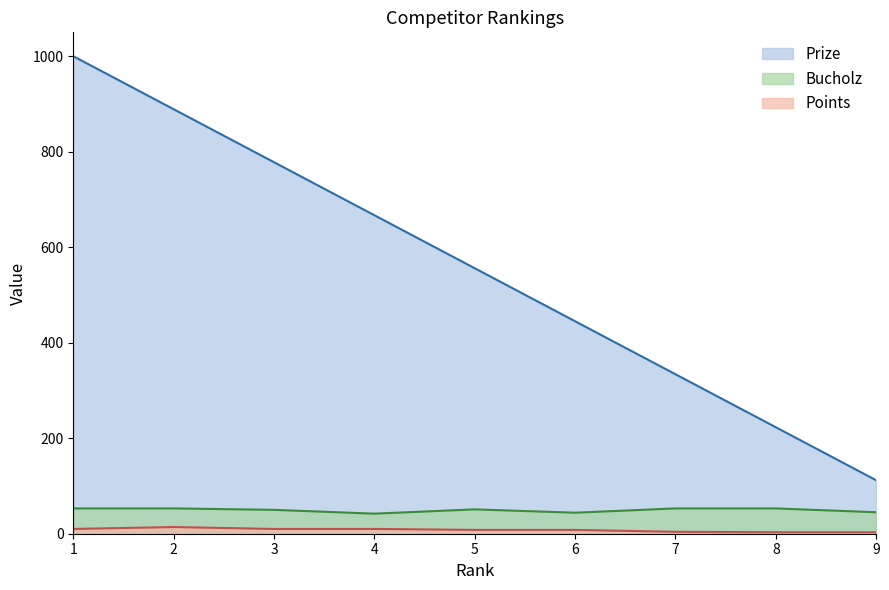

True or false: Bucholz and Prize intersect in this chart.

False